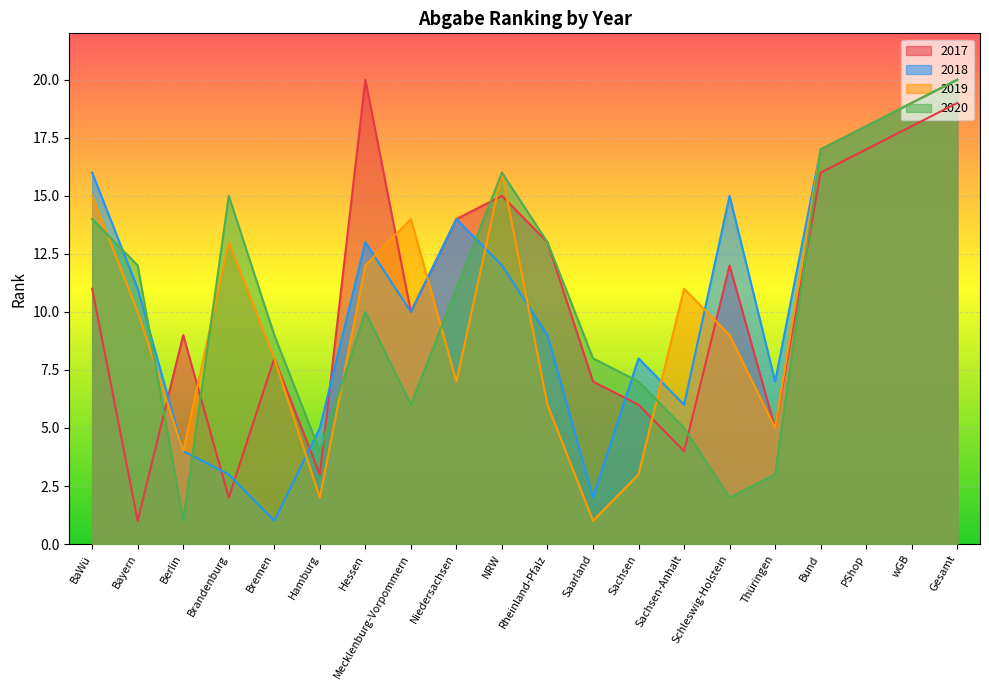

At which label does 2018 reach its peak?

Gesamt